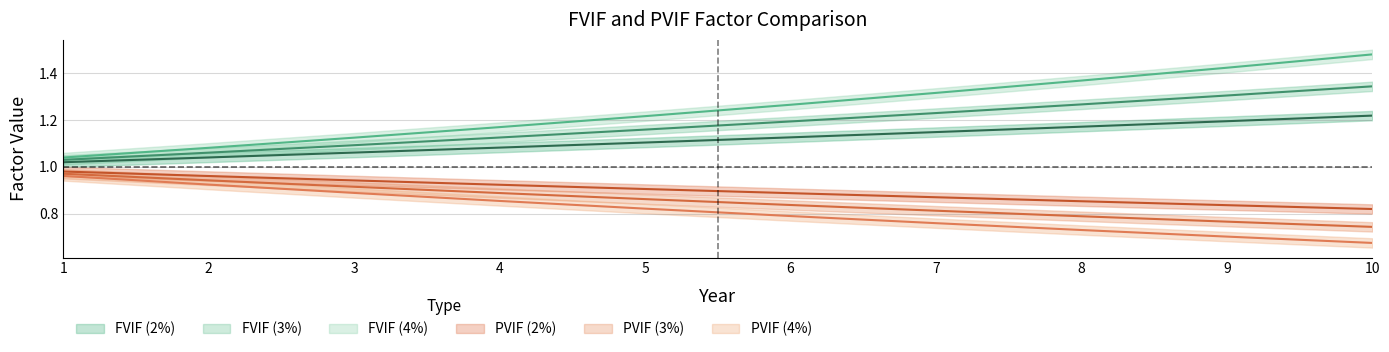

What is the average value of the FVIF (4%) series?

1.2